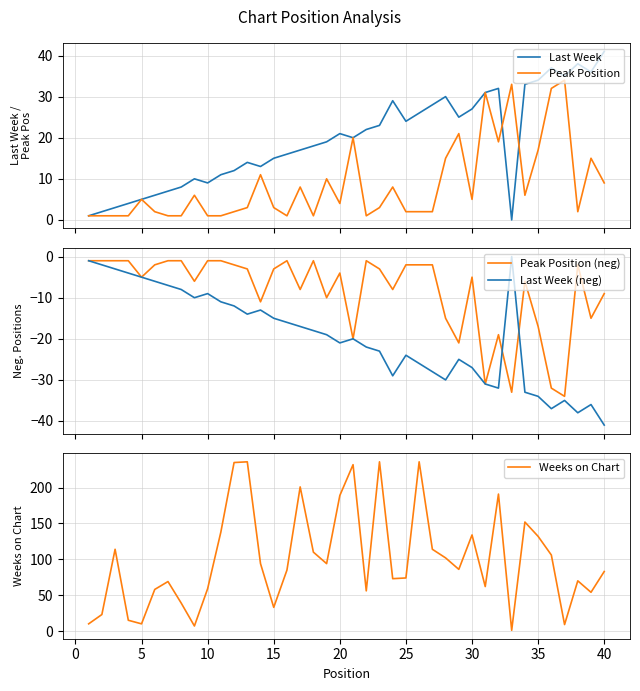

What is the maximum value for Last Week?

41